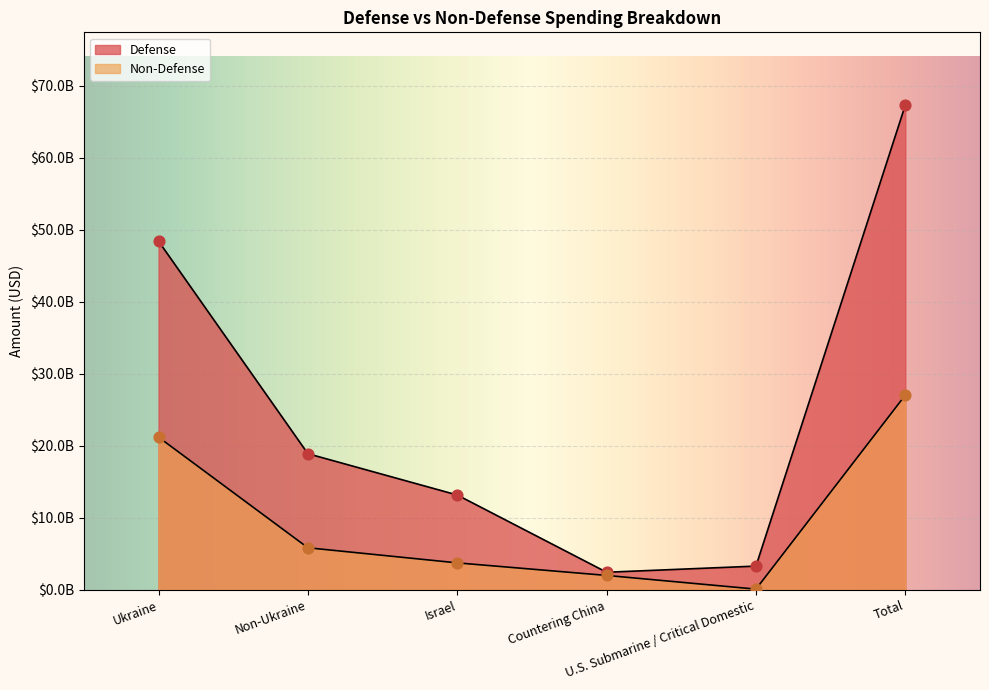

What are all the series names shown in the legend?

Defense, Non-Defense